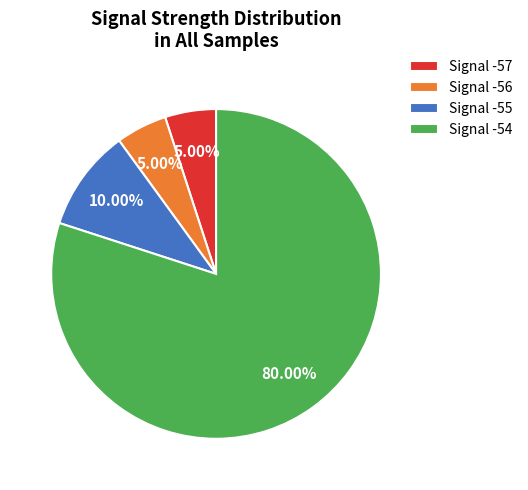

Do Signal -56 and Signal -54 together represent more than half of the pie?

Yes